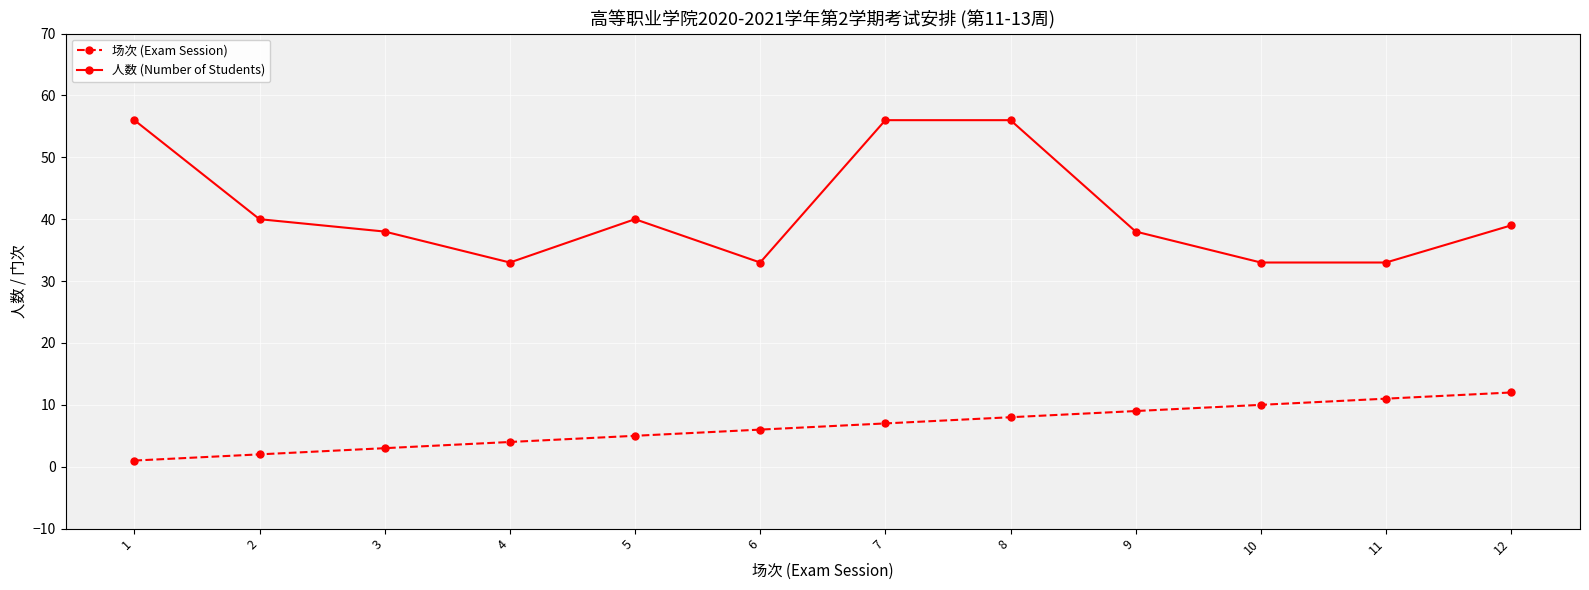

The 场次 (Exam Session) series shows 3 at 3. True or false?

True